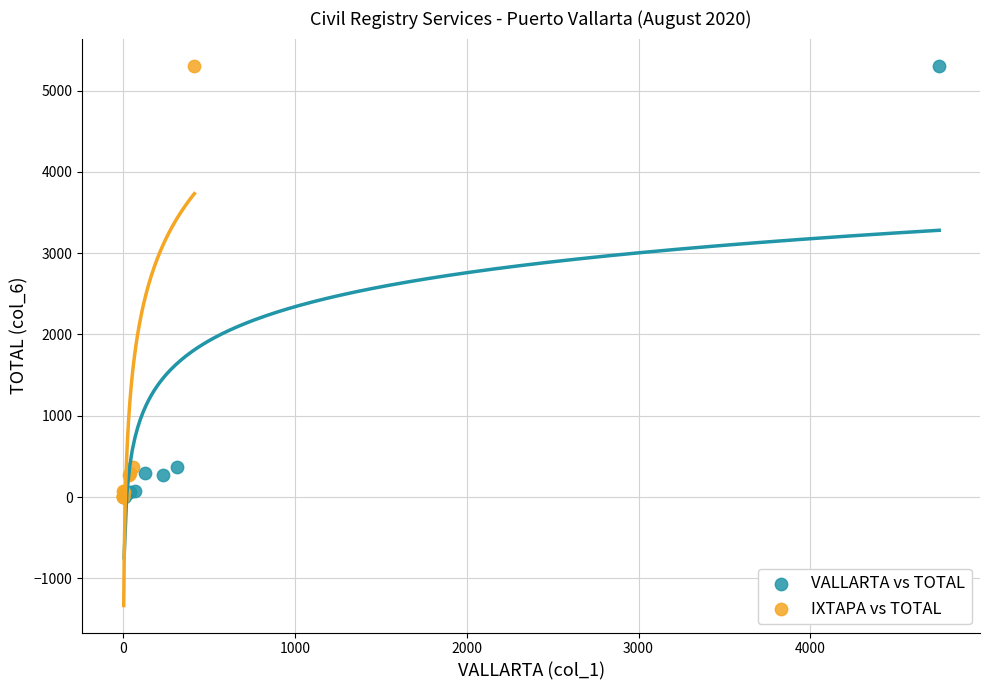

What are all the series names shown in the legend?

VALLARTA vs TOTAL, IXTAPA vs TOTAL